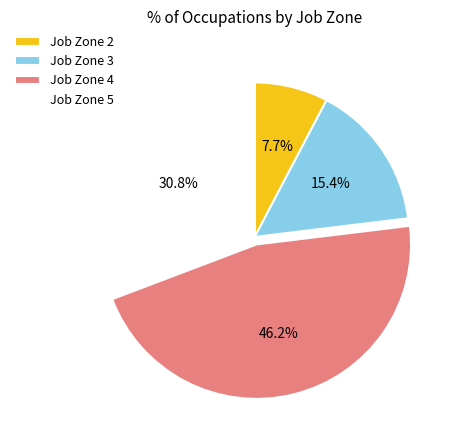

True or false: Job Zone 5 accounts for 36% of the total.

False